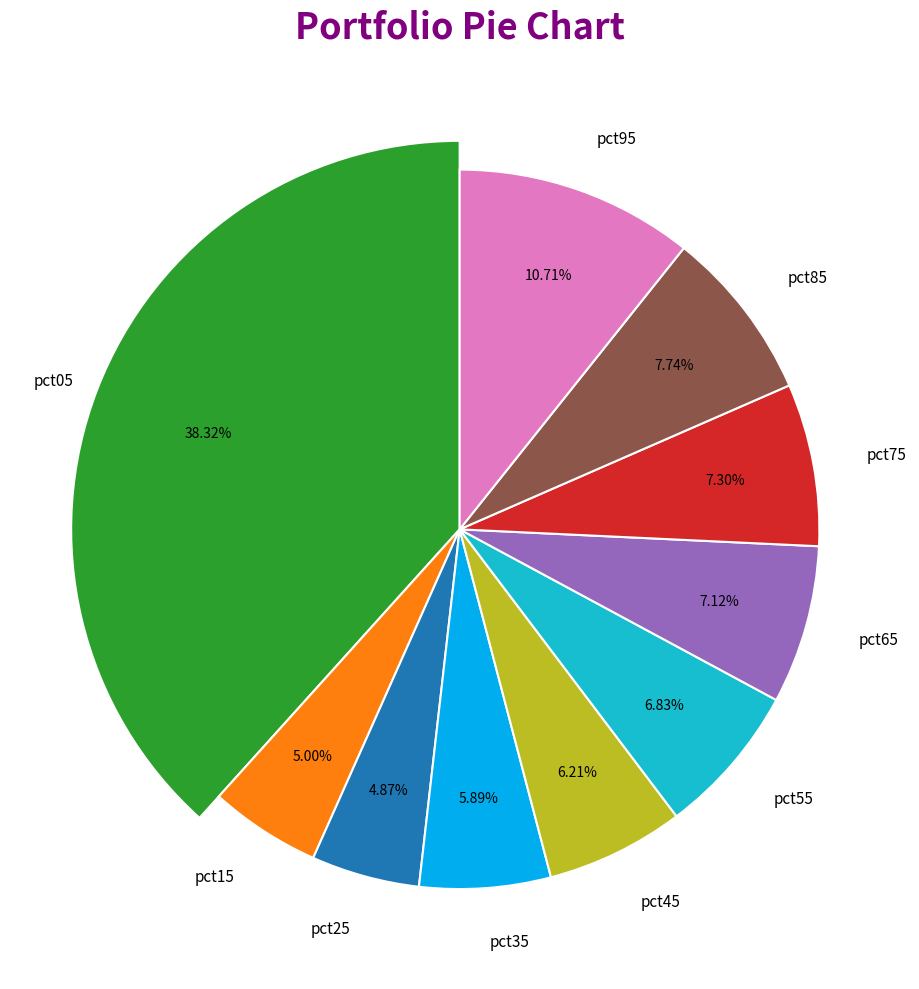

How many slices are in this pie chart?

10